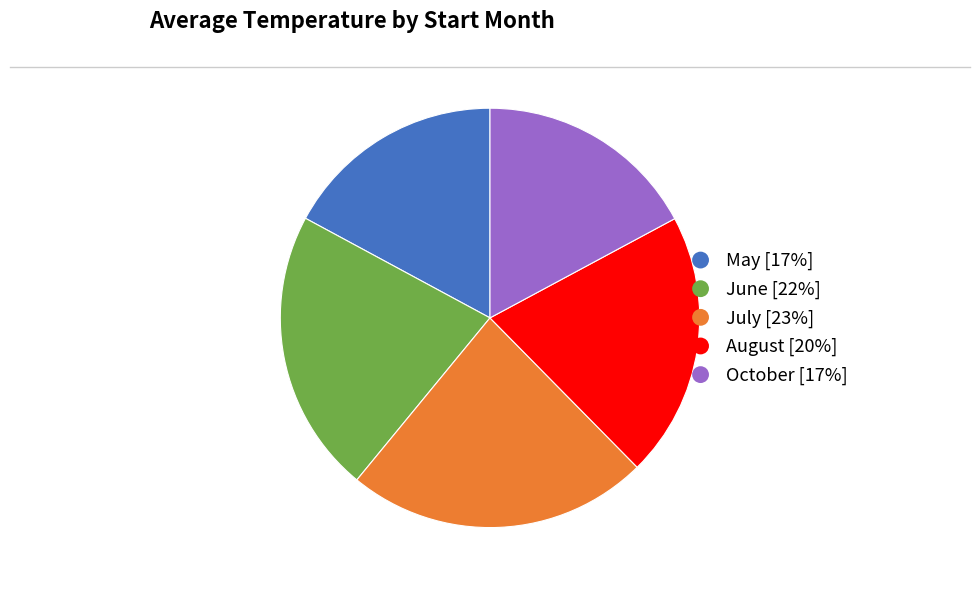

True or false: July [23%] accounts for 14% of the total.

False